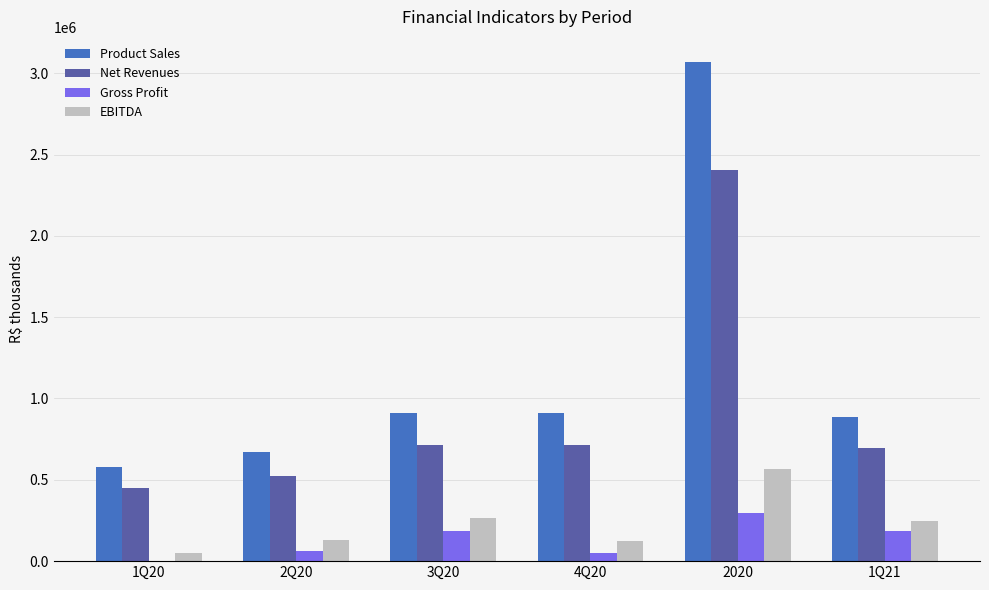

The value of Net Revenues at 2020 is 1577276.0. True or false?

False